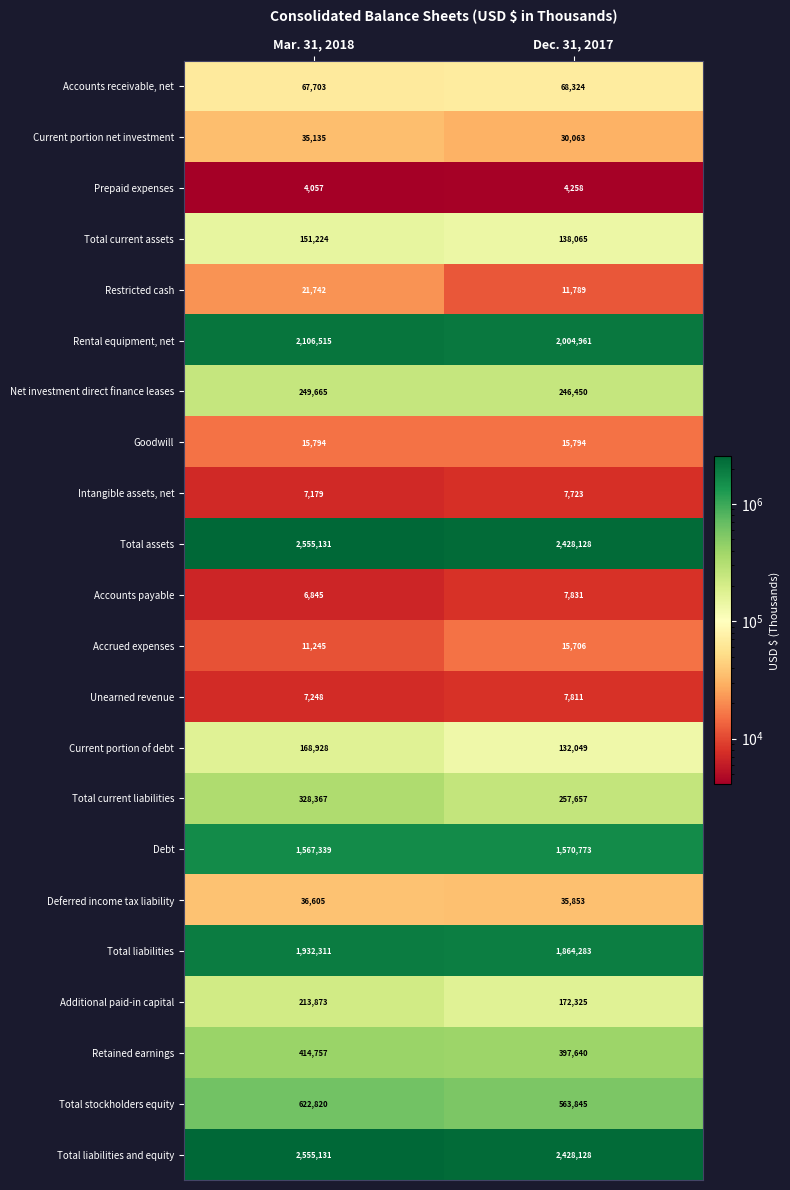

What is the spread (max minus min) of values at Mar. 31, 2018?

2551074